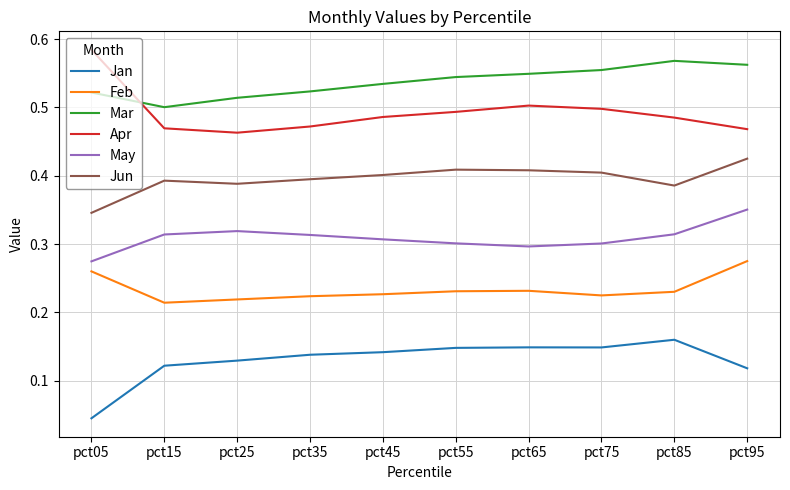

Where is Jan nearest to the value 0?

pct05